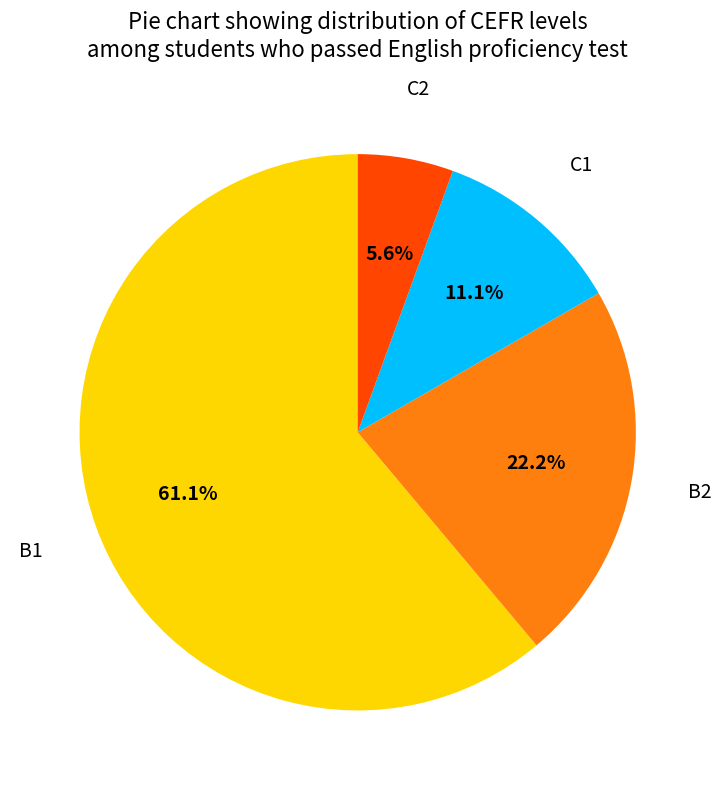

Does any single category account for the majority?

Yes